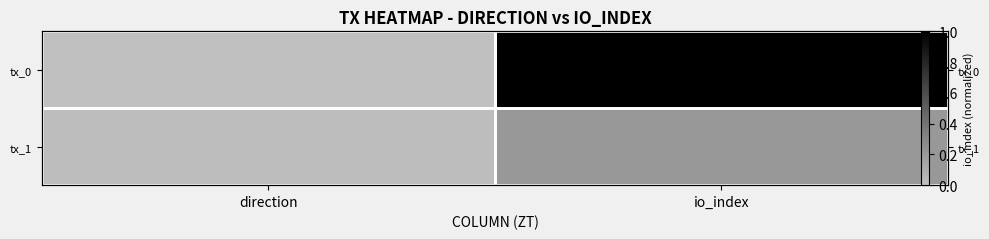

List the labels in order of tx_0 value, largest first.

io_index, direction